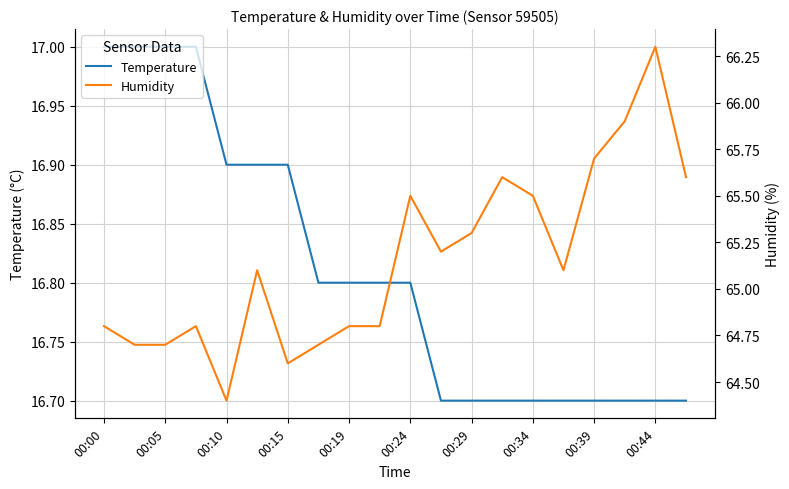

Is it true that Temperature equals 16.7 at 00:29?

True